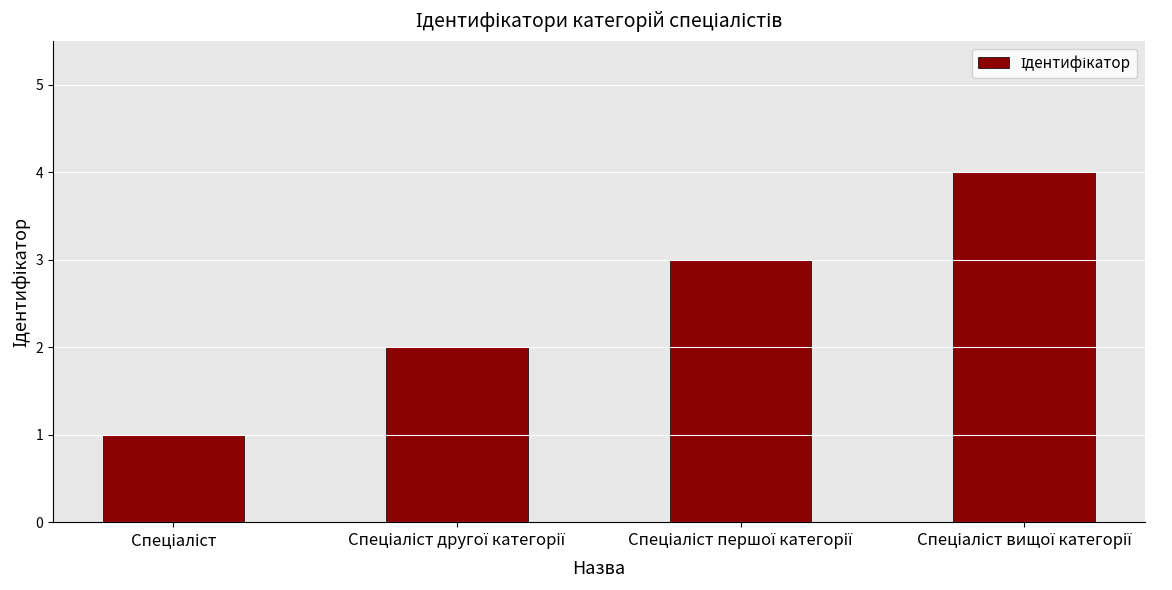

What is the difference between the maximum and minimum values?

3